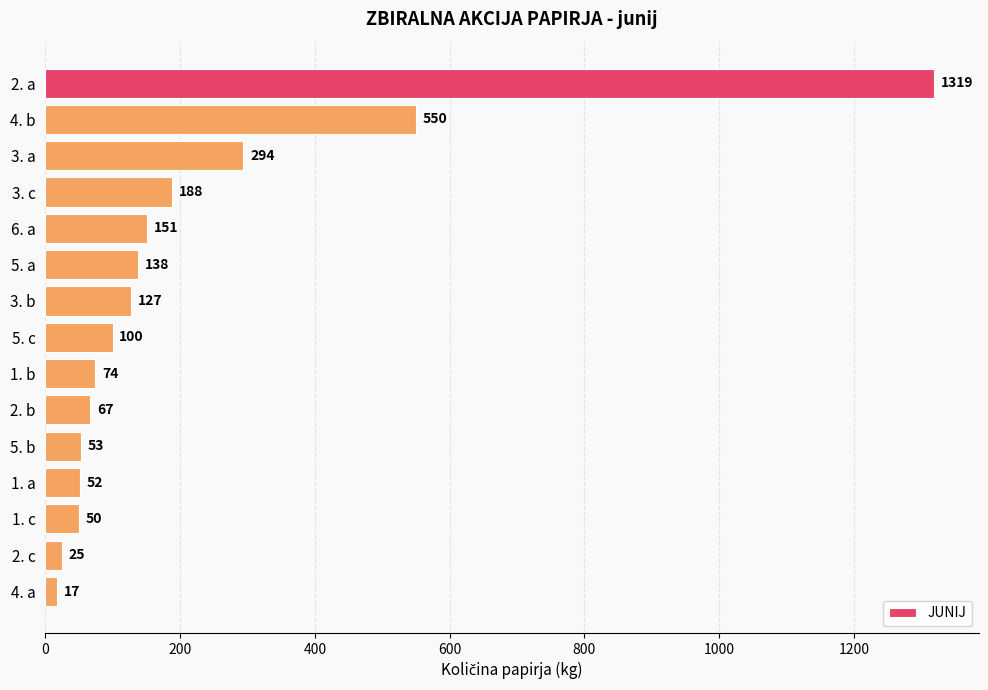

What is the minimum value shown in the chart?

17